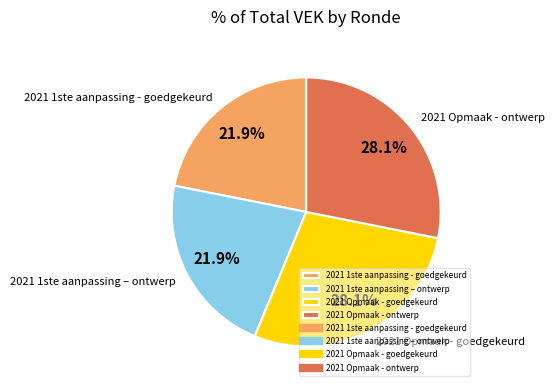

To the nearest percent, what percentage of the pie is 2021 1ste aanpassing – ontwerp?

22%